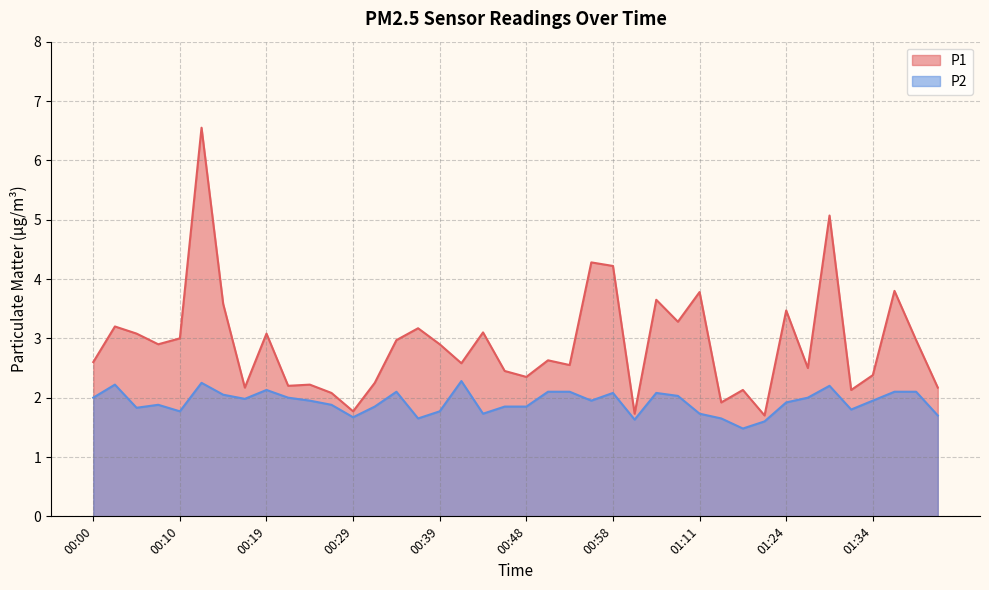

Which series has the widest spread of values?

P1